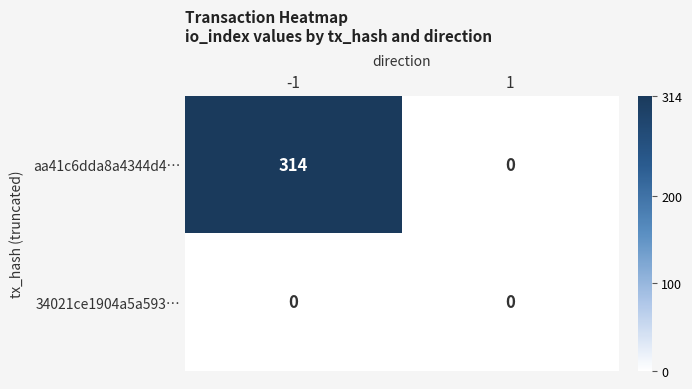

How many series are shown in this chart?

2